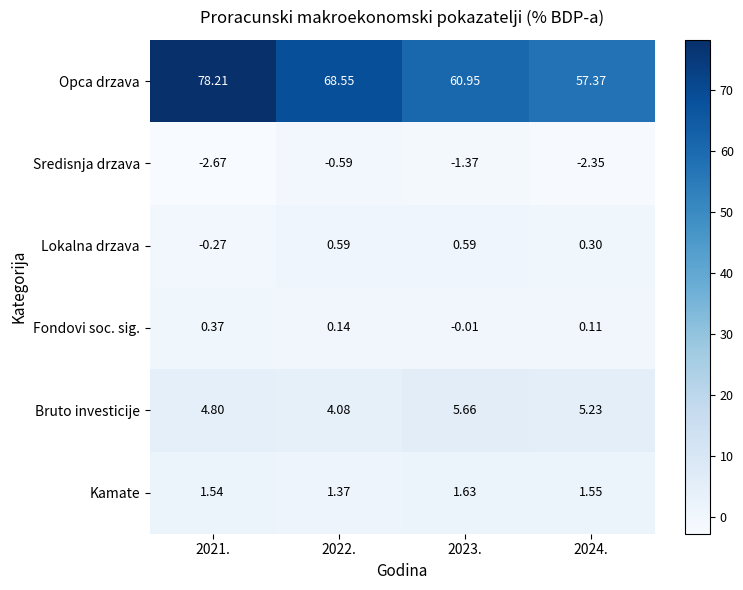

Which series changed the most between 2022. and 2024.?

Opca drzava